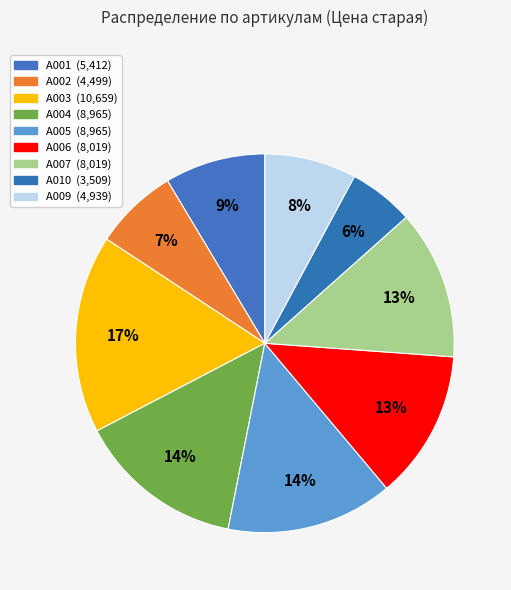

Does A002 account for over 50% of the chart?

No